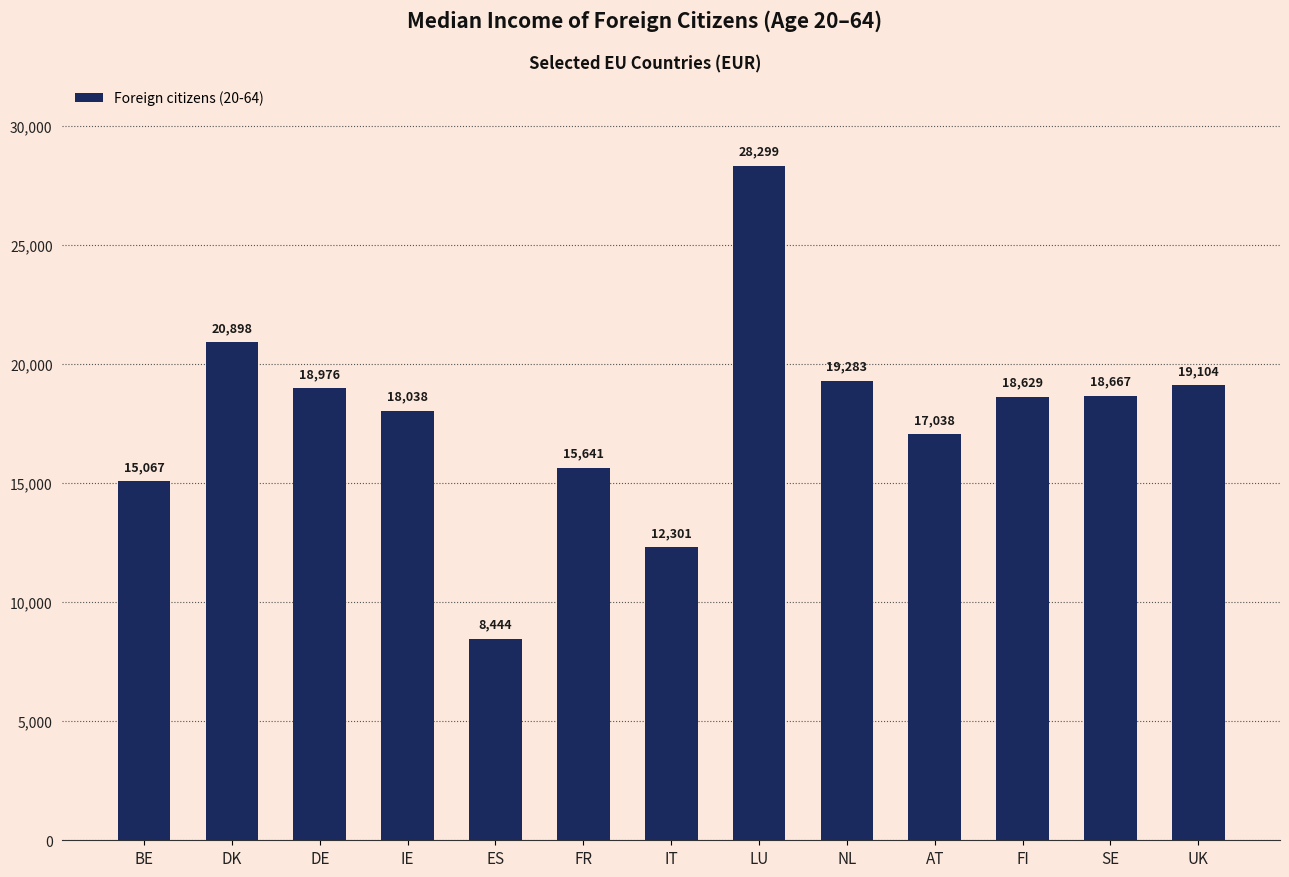

At which category does the chart reach its peak across all series?

LU